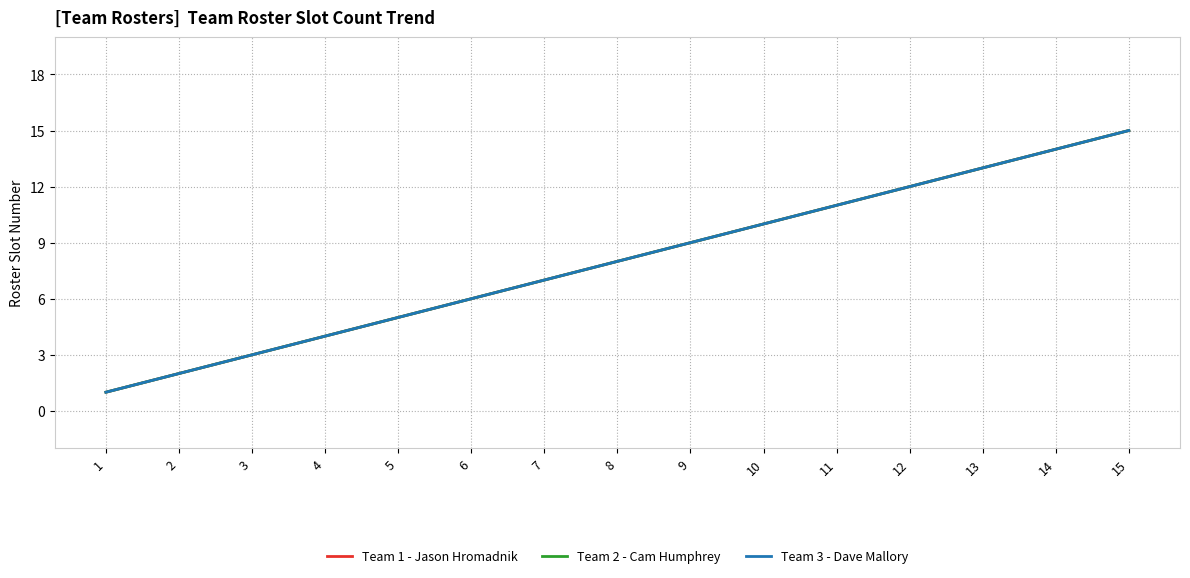

The value of Team 1 - Jason Hromadnik at 7 is 7. True or false?

True